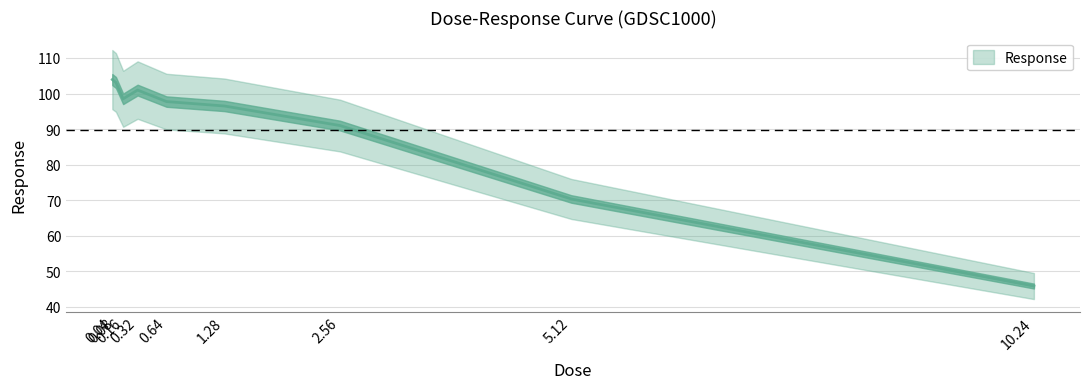

Rank the categories by value from highest to lowest.

0.04, 0.08, 0.32, 0.16, 0.64, 1.28, 2.56, 5.12, 10.24